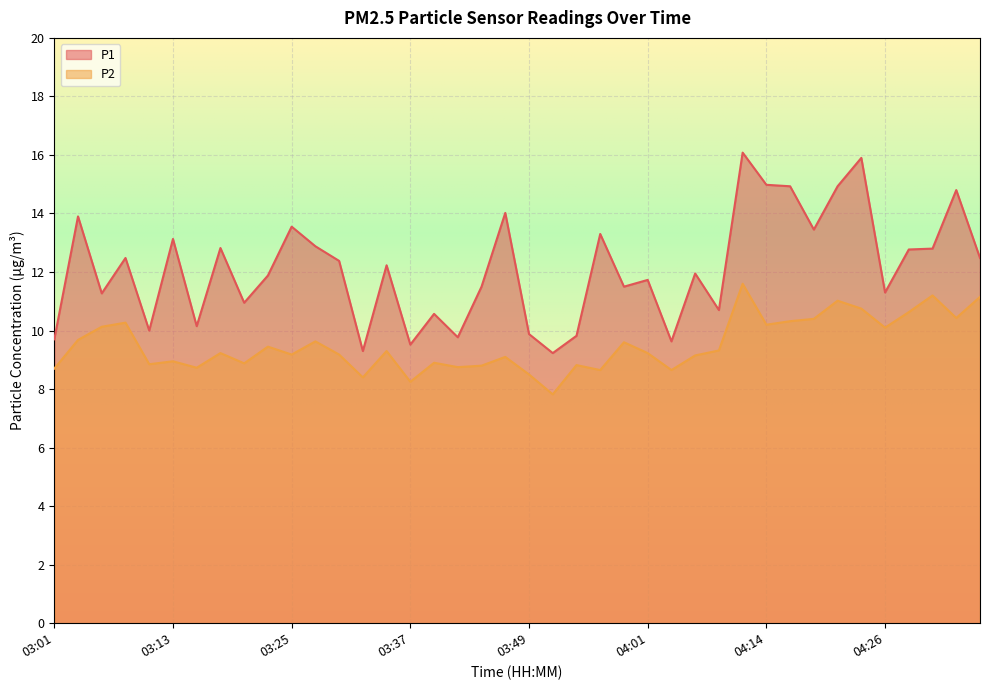

True or false: P2 and P1 intersect in this chart.

False